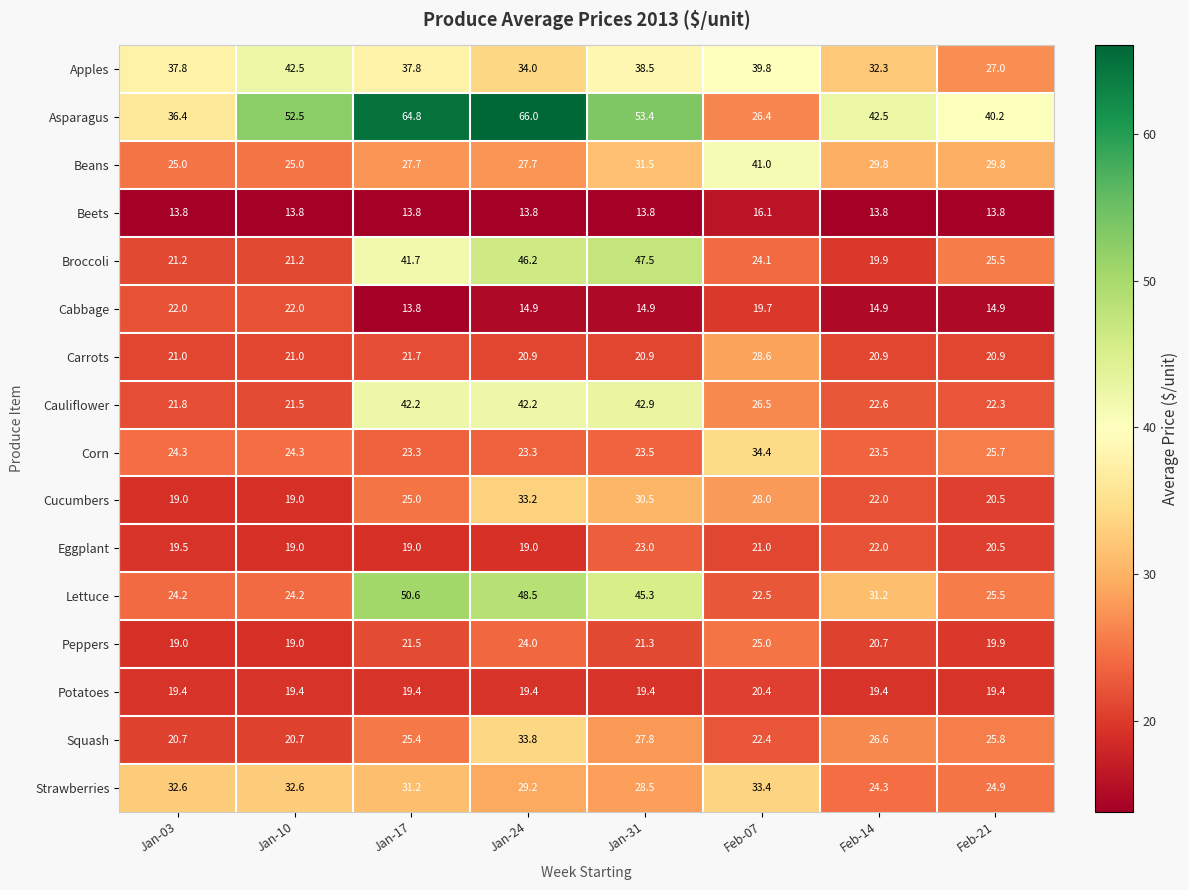

Which category has the highest value across all series?

Jan-24